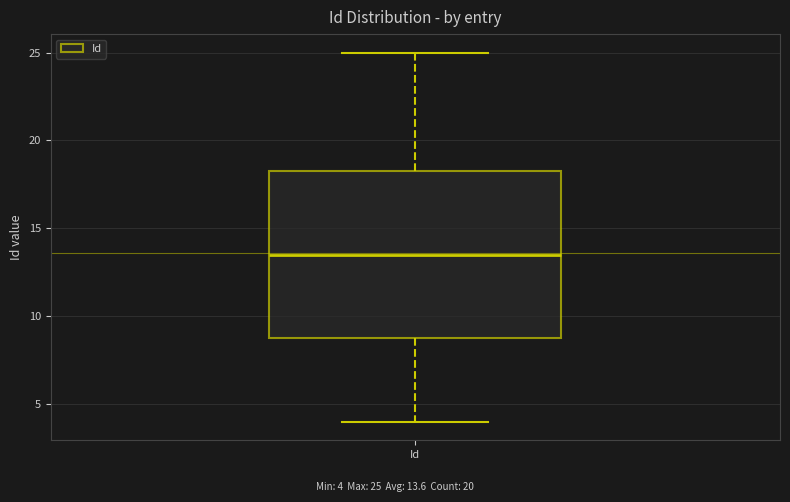

Transcribe this box plot: give where the median line is, the range the box spans, and where the two whiskers end, as read against the y-axis. The values are not printed on the chart, so give them approximately, as read against the axis.

median 13.5, box 9.0 to 18.5, whiskers 4.0 to 25.0